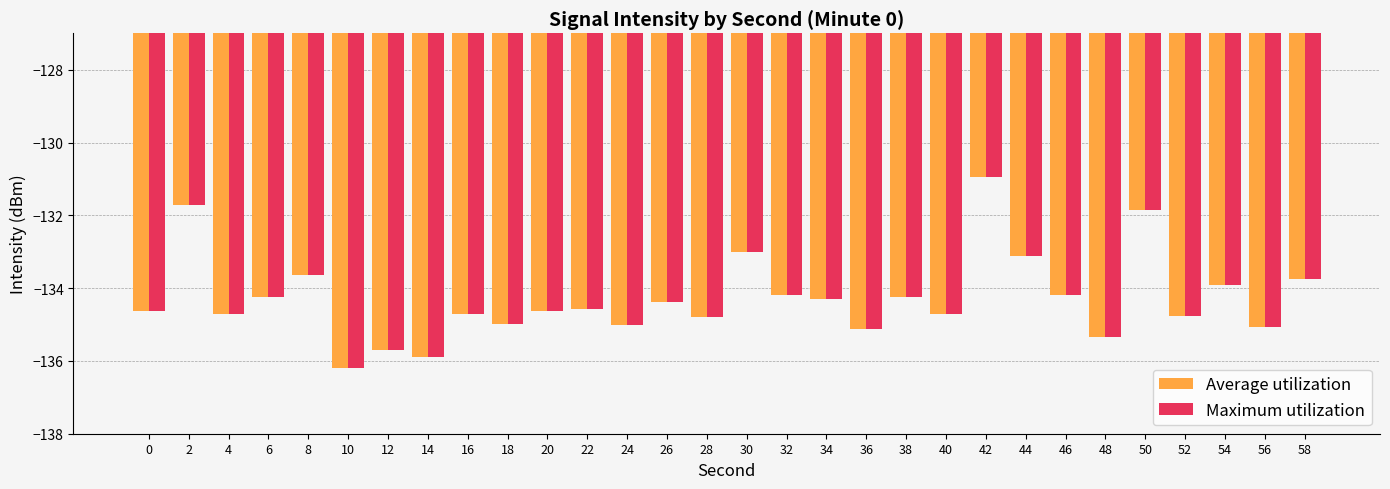

Is the value of Maximum utilization at 12 greater than the value of Average utilization at 42?

No